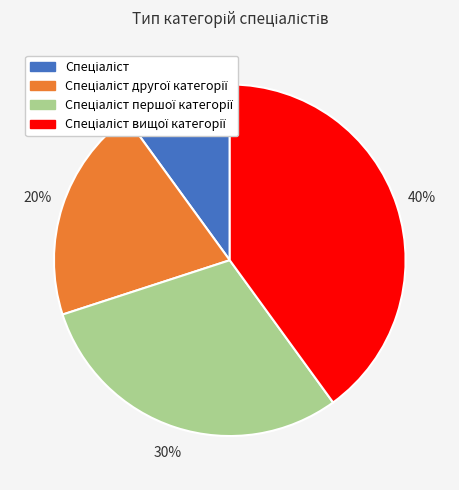

Is there a majority slice in this chart?

No